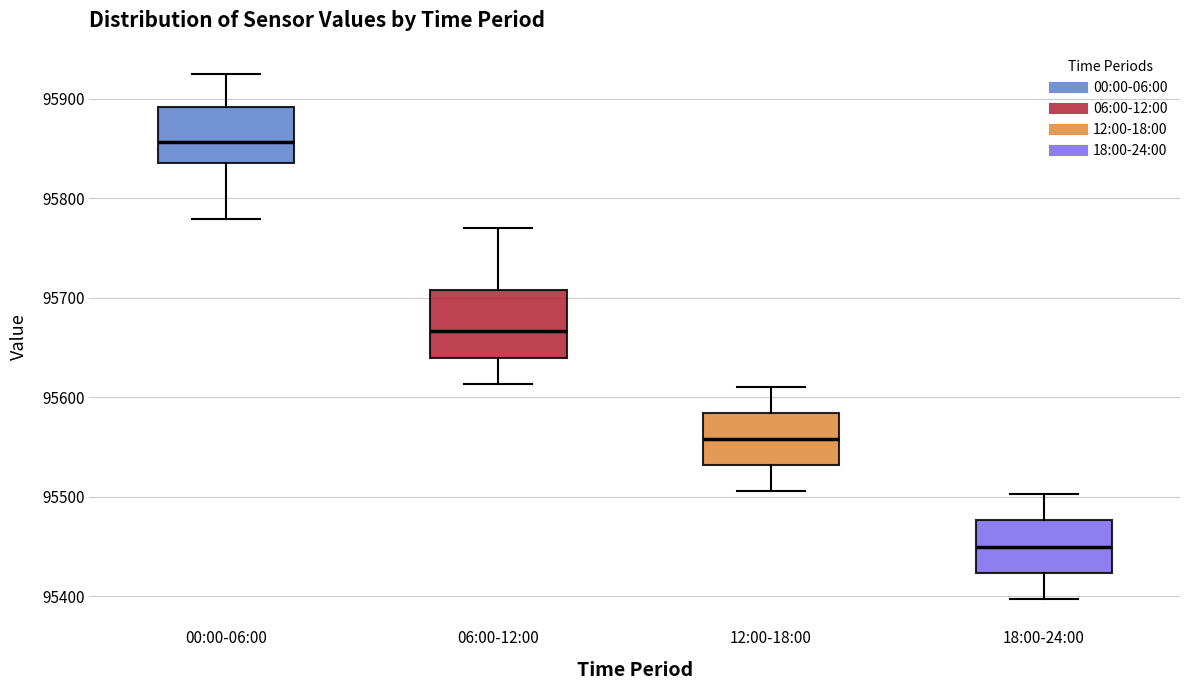

Which box is the tallest, from its lower edge to its upper edge?

06:00-12:00